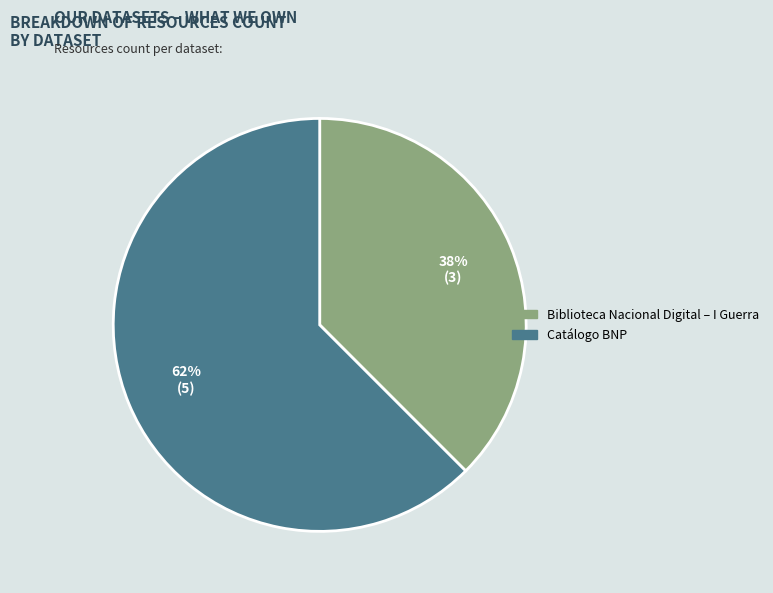

Between Catálogo BNP and Biblioteca Nacional Digital – I Guerra, which is larger?

Catálogo BNP